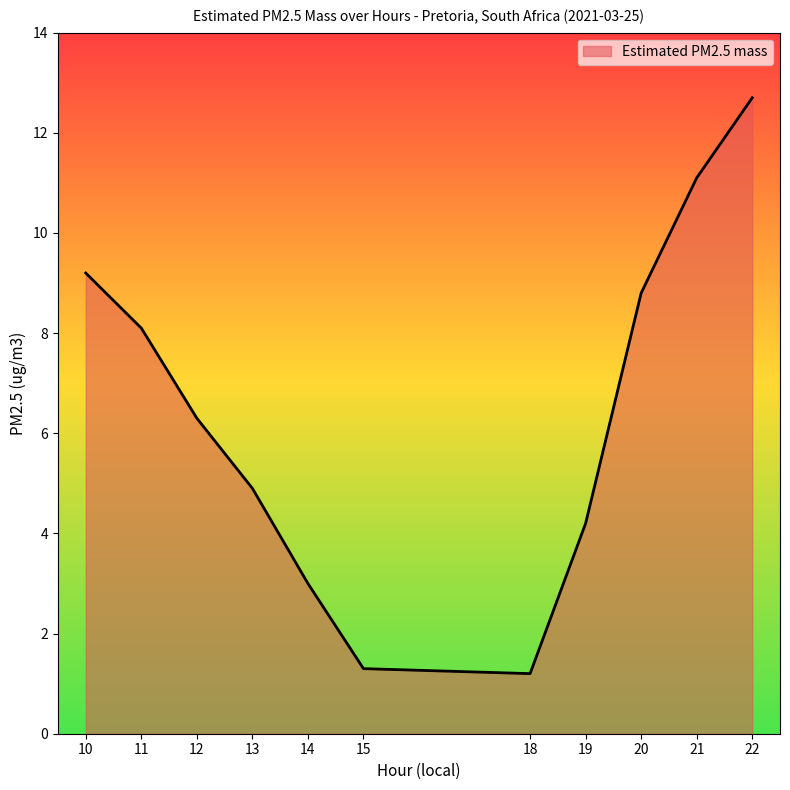

Read the value at 18.

1.2